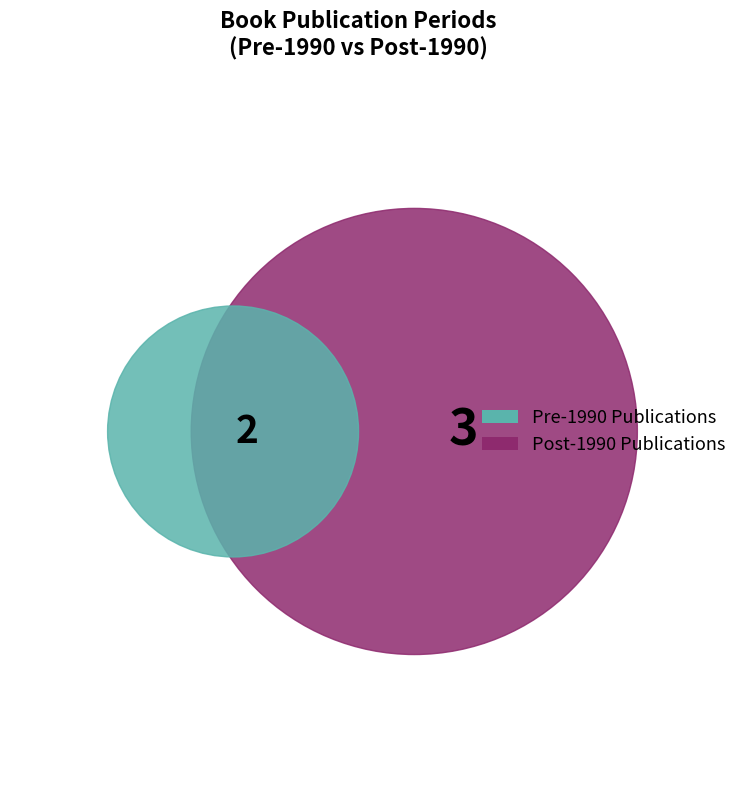

True or false: 1989-1990 accounts for 29% of the total.

False